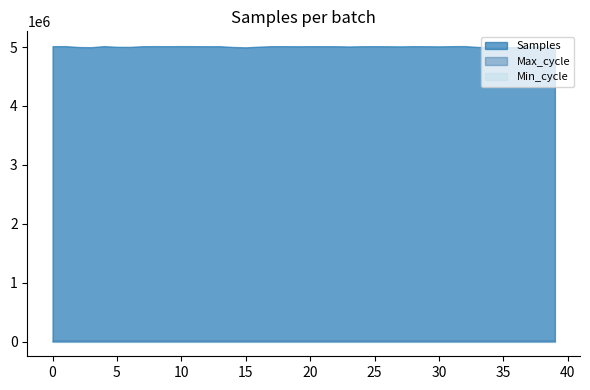

Which series has the largest total across all categories?

Samples